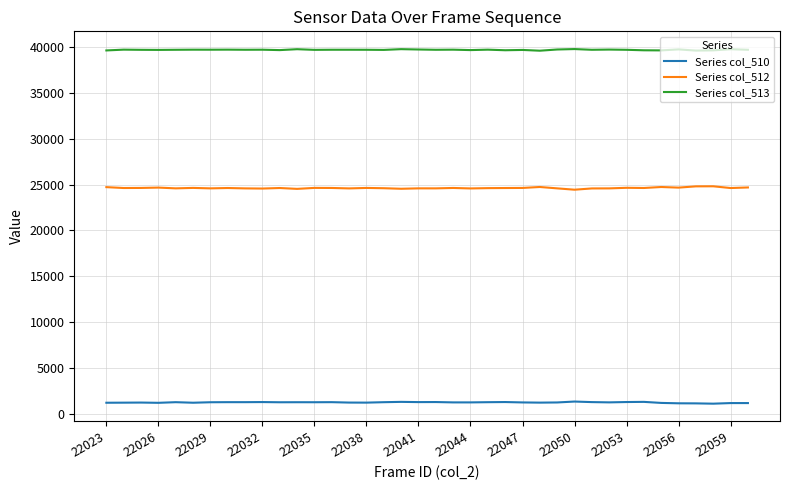

True or false: Series col_513 and Series col_510 cross at least once.

False